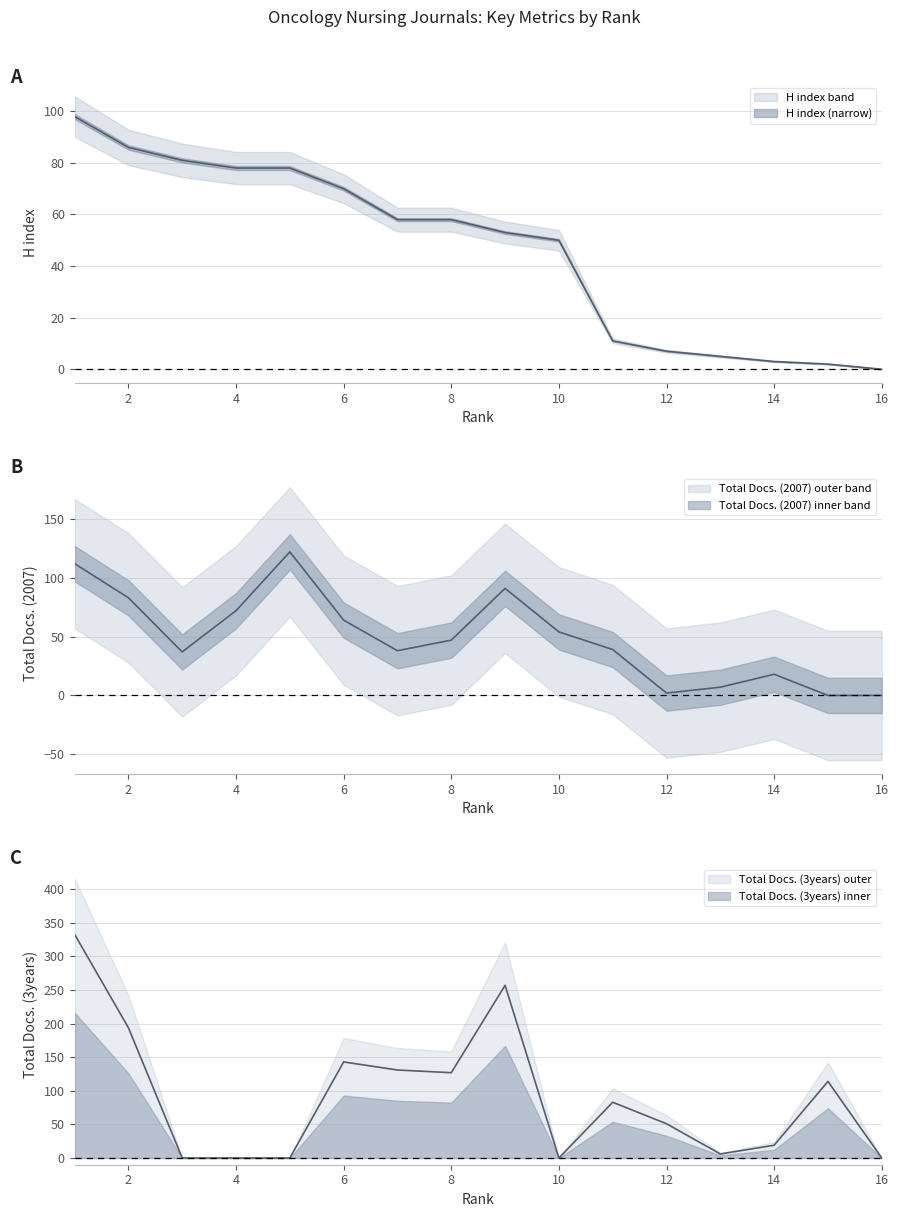

Reading left to right, what are all the values shown in this chart?

H index: 98	86	81	78	78	70	58	58	53	50	11	7	5	3	2	0
Total Docs. (2007): 112	83	37	72	122	64	38	47	91	54	39	2	7	18	0	0
Total Docs. (3years): 333	194	0	0	0	143	131	127	257	0	83	51	6	19	114	0